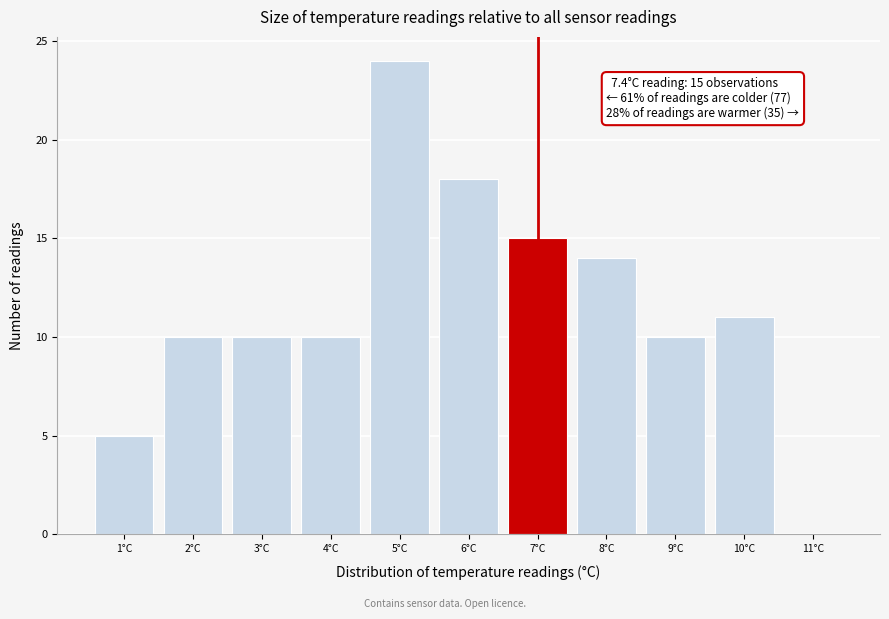

Reading right to left, list all the values displayed in this chart.

11°C=0	10°C=11	9°C=10	8°C=14	7°C=15	6°C=18	5°C=24	4°C=10	3°C=10	2°C=10	1°C=5